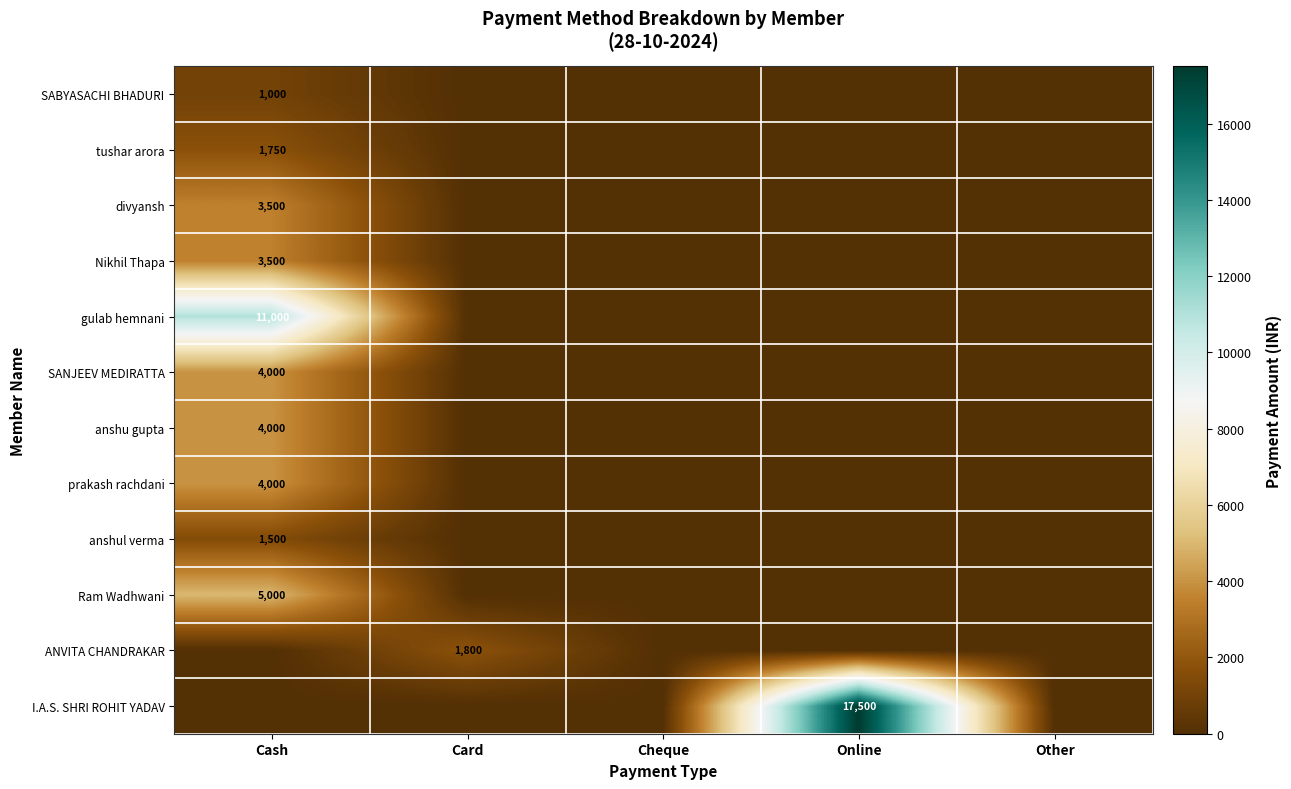

What is the difference between the maximum and minimum values in the SABYASACHI BHADURI series?

1000